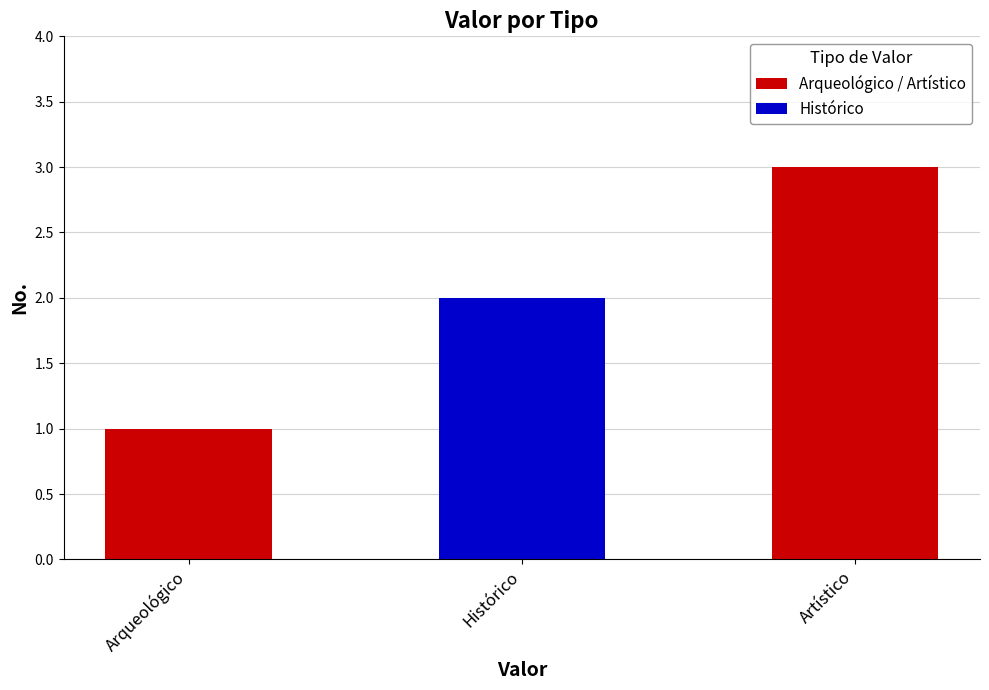

Count the values in the range 1 to 3.

3